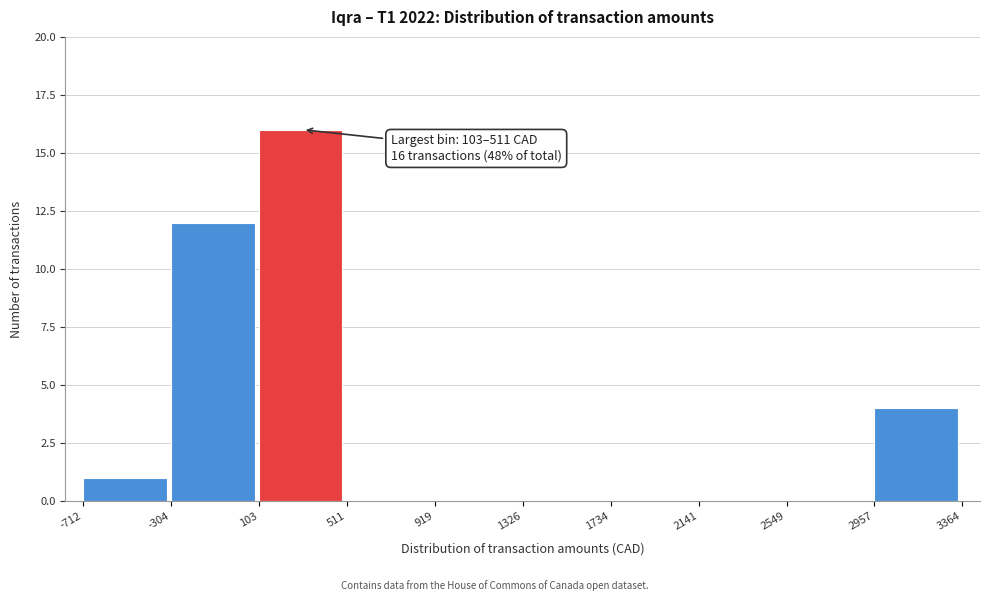

Which range on the x-axis has the tallest bar?

103 to 511